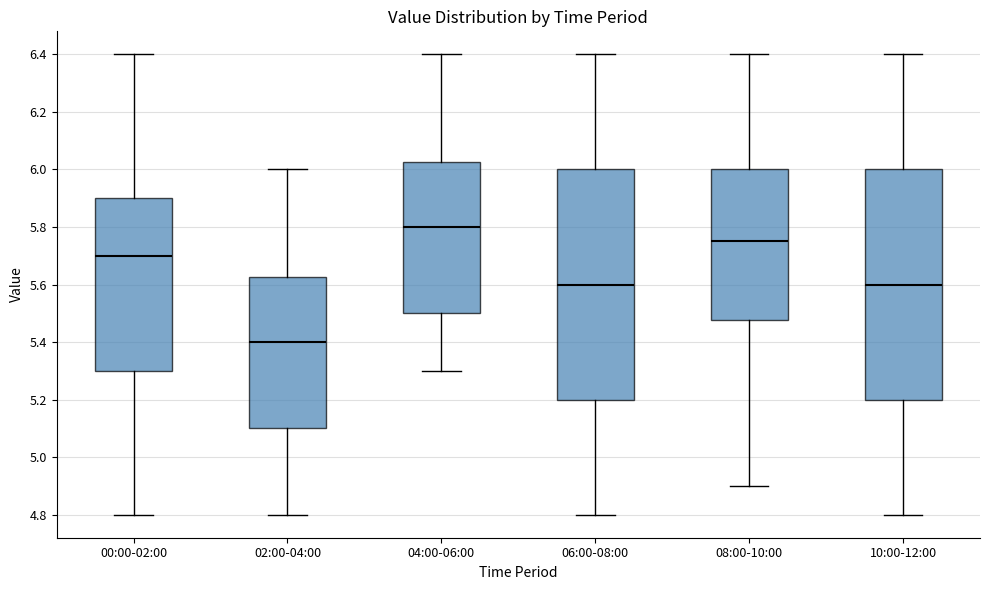

Reading left to right, read every box against the y-axis: the position of its median line, the range the box covers, and the ends of its whiskers. The values are not printed on the chart, so give them approximately, as read against the axis.

00:00-02:00: median 5.70, box 5.30 to 5.90, whiskers 4.80 to 6.40
02:00-04:00: median 5.40, box 5.10 to 5.62, whiskers 4.80 to 6.00
04:00-06:00: median 5.80, box 5.50 to 6.02, whiskers 5.30 to 6.40
06:00-08:00: median 5.60, box 5.20 to 6.00, whiskers 4.80 to 6.40
08:00-10:00: median 5.76, box 5.48 to 6.00, whiskers 4.90 to 6.40
10:00-12:00: median 5.60, box 5.20 to 6.00, whiskers 4.80 to 6.40